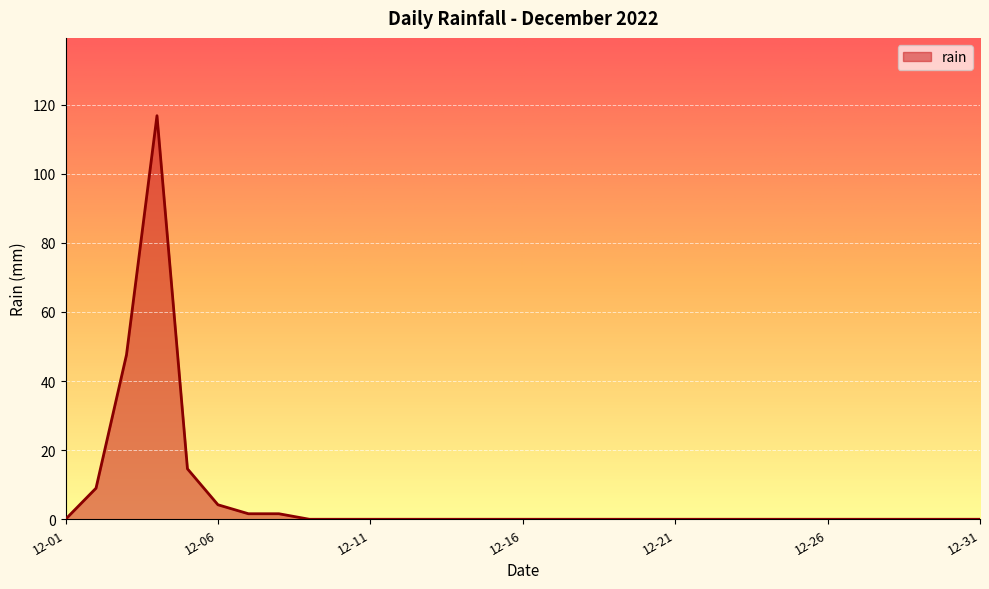

Does the chart display data point markers on the line(s)?

No